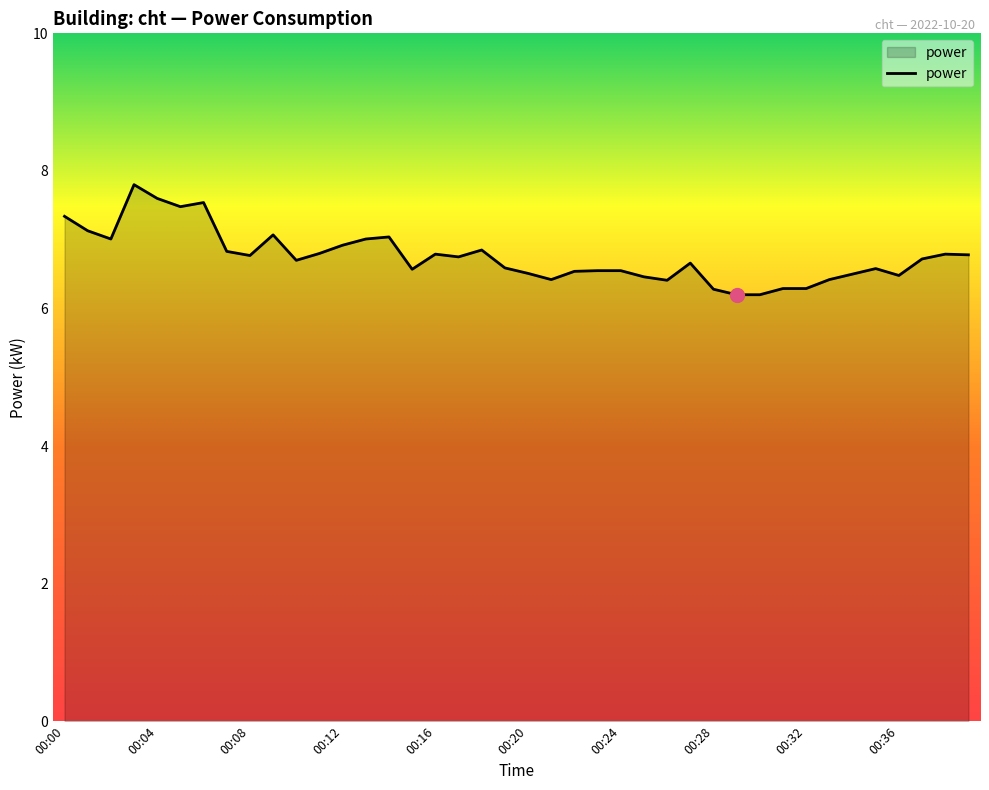

What is the difference between the maximum and minimum values?

1.6